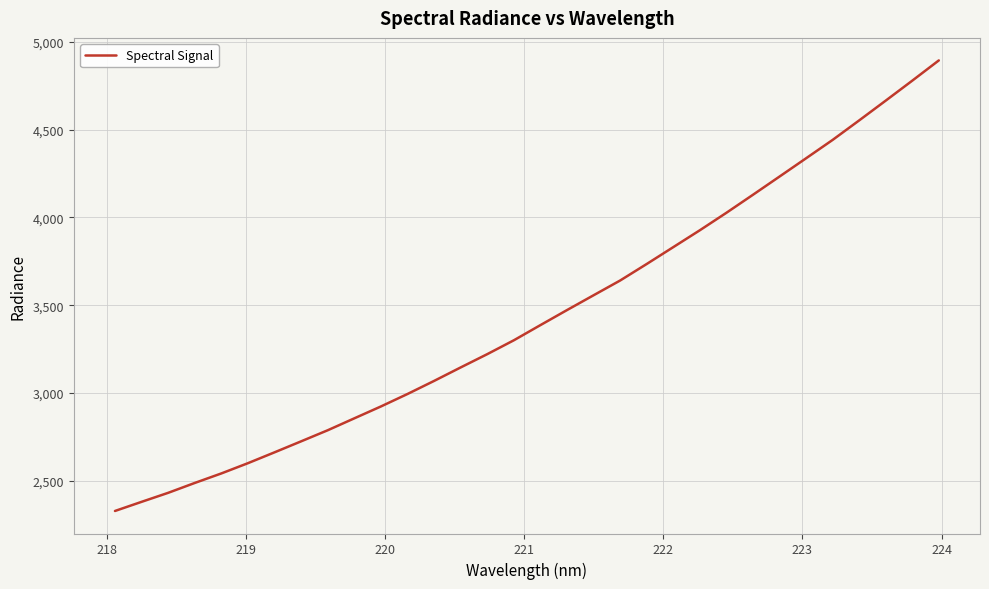

What is the smallest value displayed?

2326.5